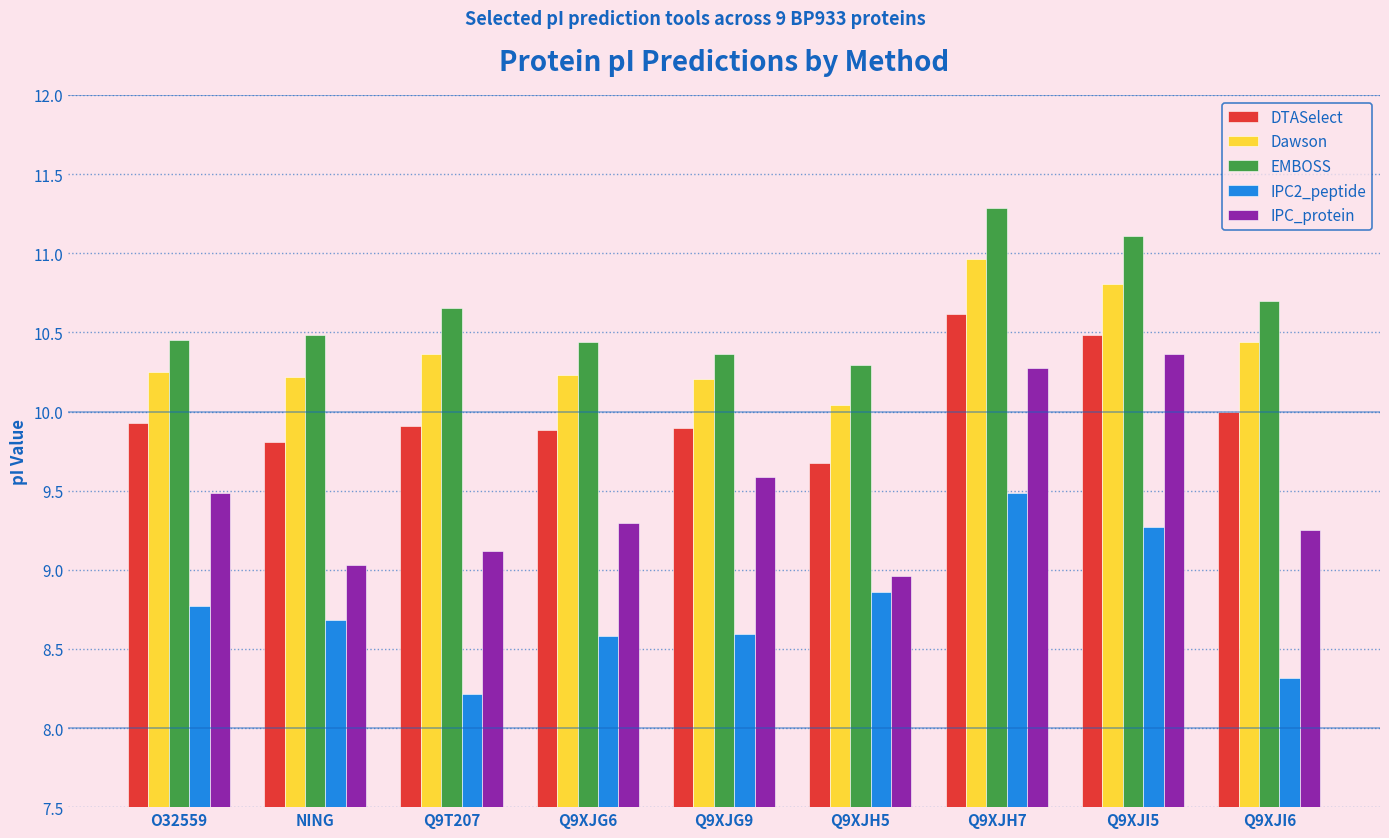

What is the difference between the IPC2_peptide values at Q9XJH5 and Q9T207?

0.6